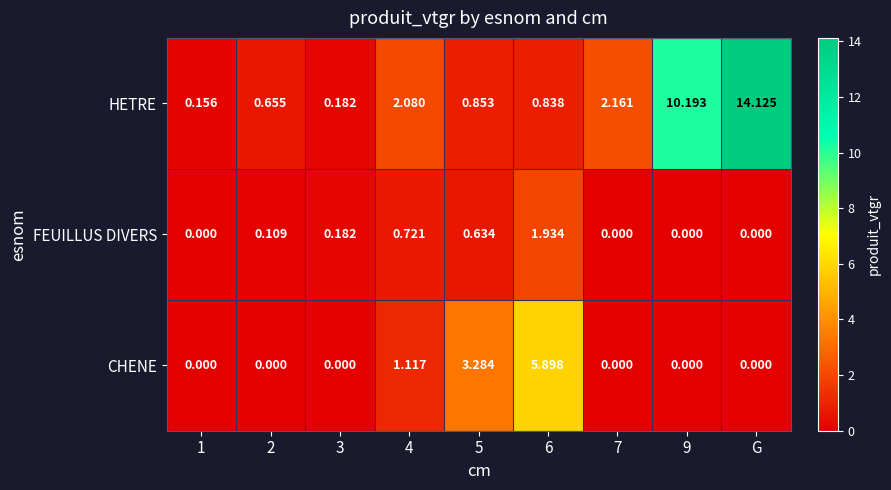

Which series has the widest spread of values?

HETRE